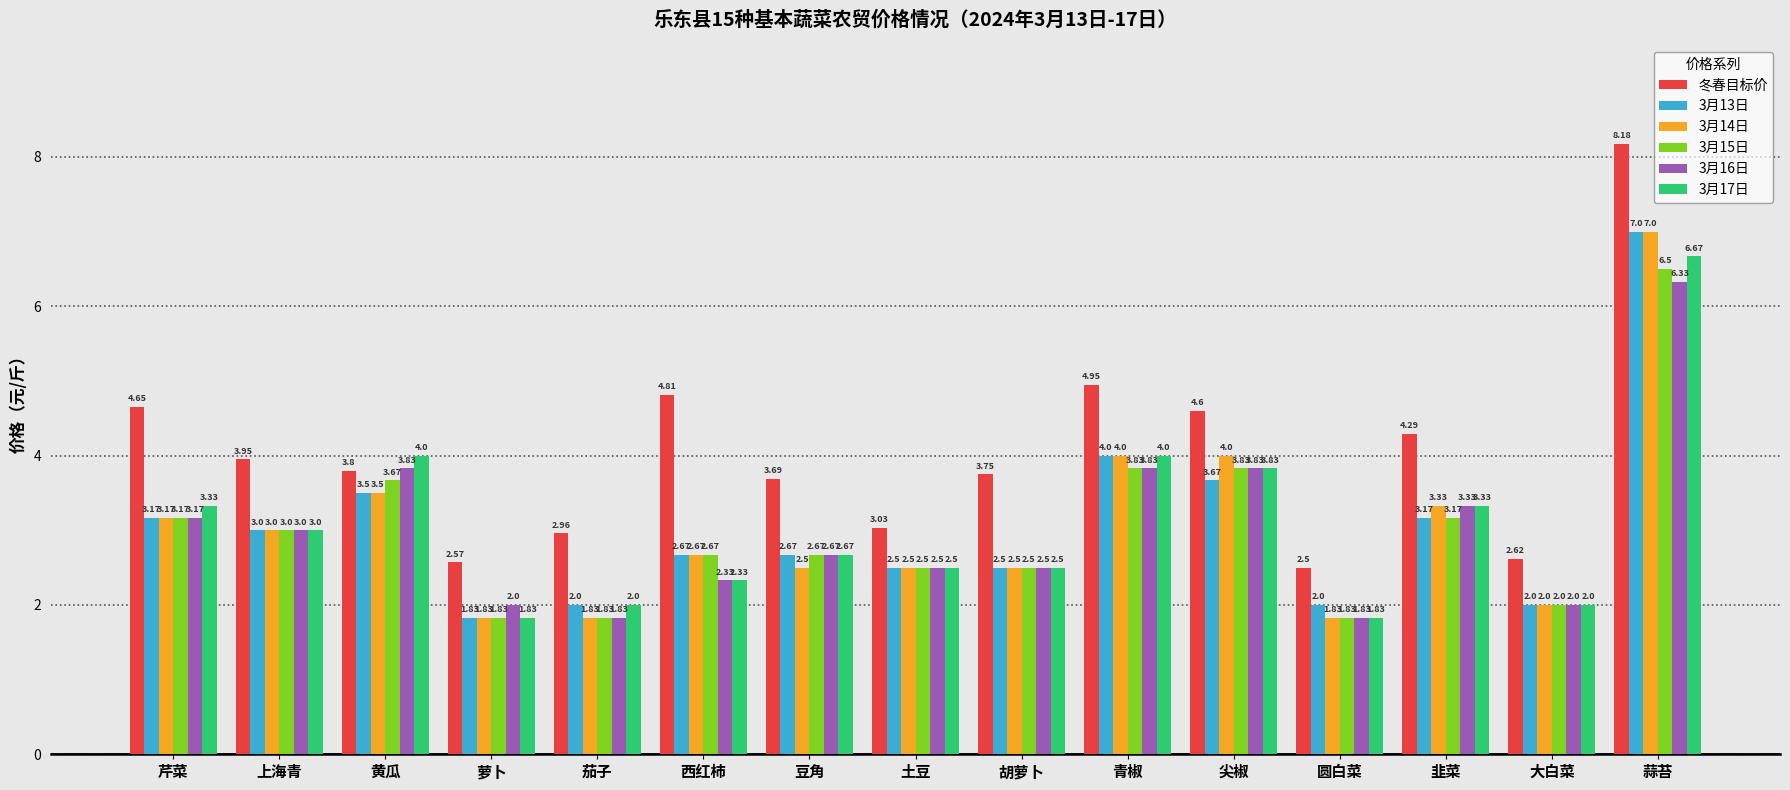

What is the label of the 15th bar from the left?

蒜苔